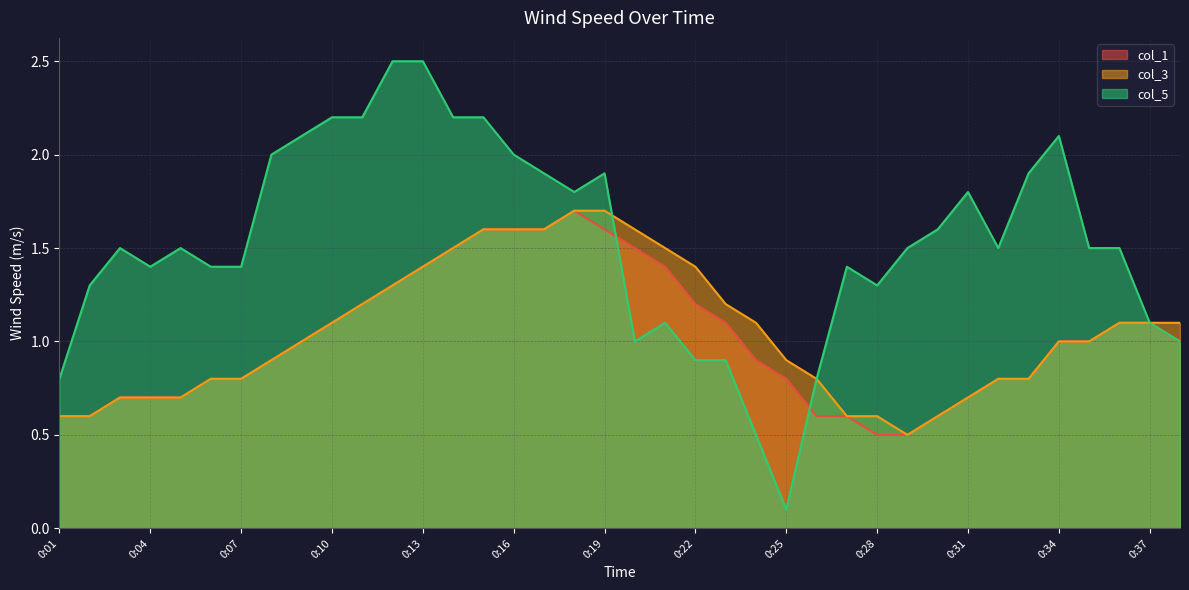

Where is the first local minimum for col_5?

0:04